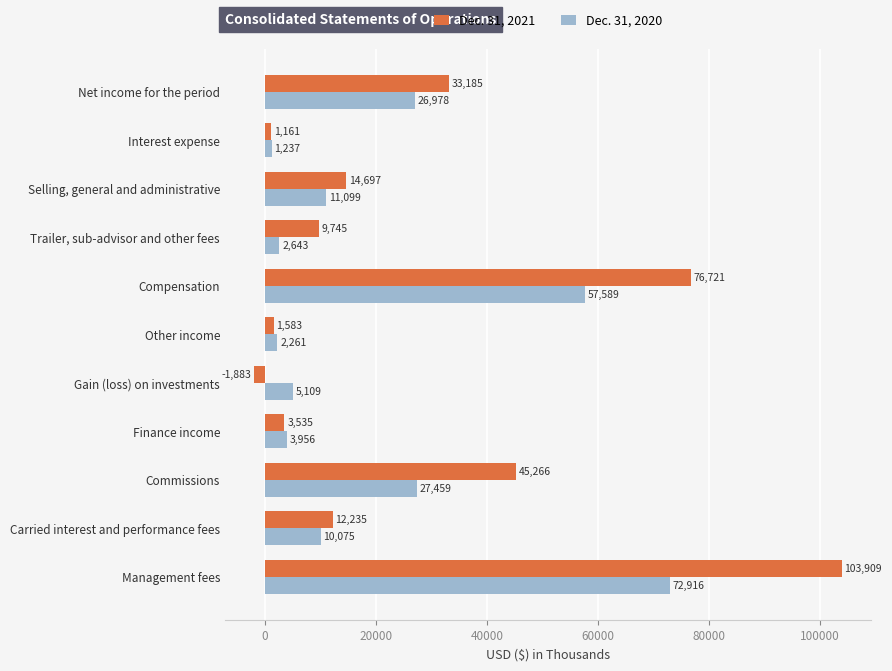

How many values in the Dec. 31, 2020 series are below 10075?

5